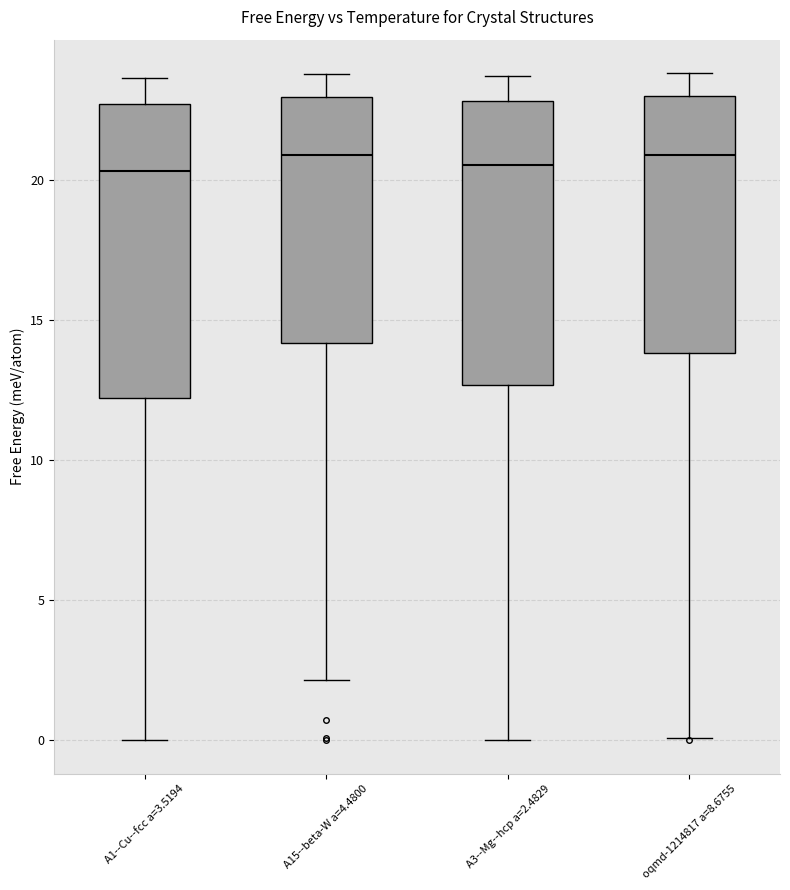

Reading left to right, transcribe this box plot: for each box, give where its median line is, the range the box spans, and where its two whiskers end, as read against the y-axis. The values are not printed on the chart, so give them approximately, as read against the axis.

A1--Cu--fcc a=3.5194: median 20.5, box 12.0 to 22.5, whiskers 0.0 to 23.5
A15--beta-W a=4.4800: median 21.0, box 14.0 to 23.0, whiskers 2.0 to 24.0
A3--Mg--hcp a=2.4829: median 20.5, box 12.5 to 23.0, whiskers 0.0 to 23.5
oqmd-1214817 a=8.6755: median 21.0, box 14.0 to 23.0, whiskers 0.0 to 24.0